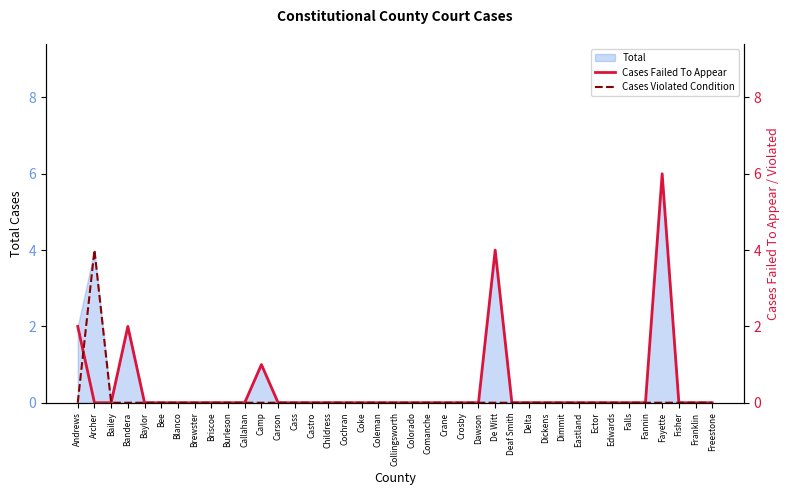

The value of Cases Failed To Appear at Dickens is 3. True or false?

False